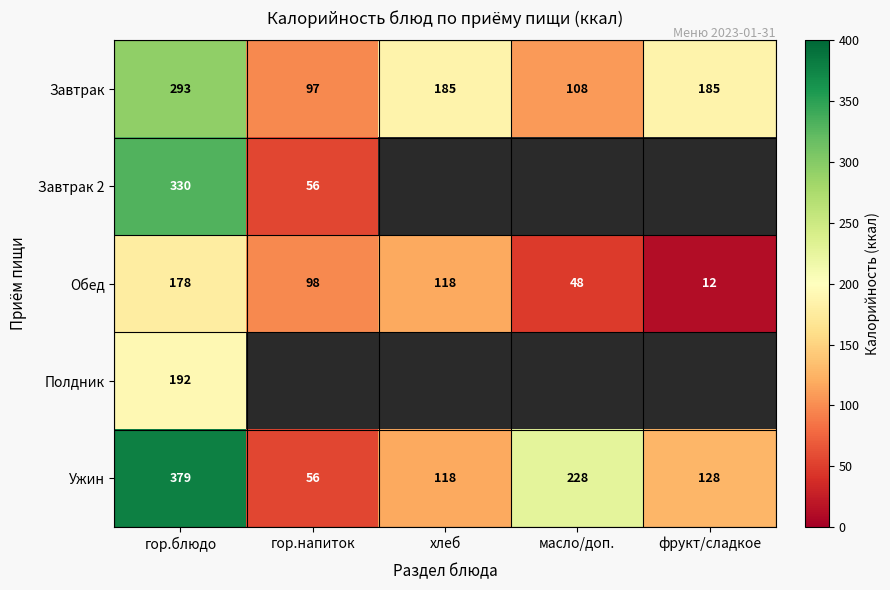

True or false: Ужин has a value of 228 at масло/доп..

True